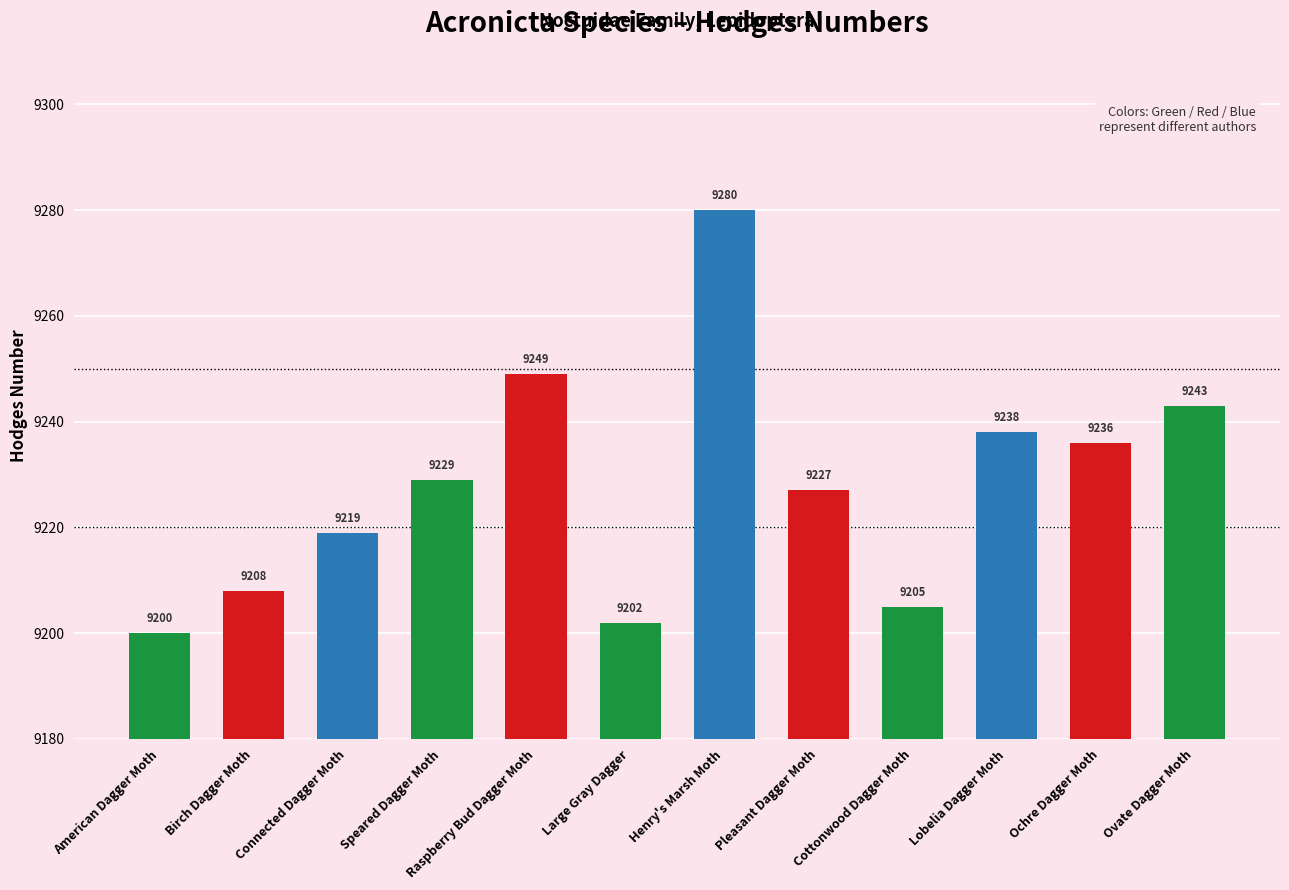

Between Ovate Dagger Moth and Birch Dagger Moth, which is larger?

Ovate Dagger Moth